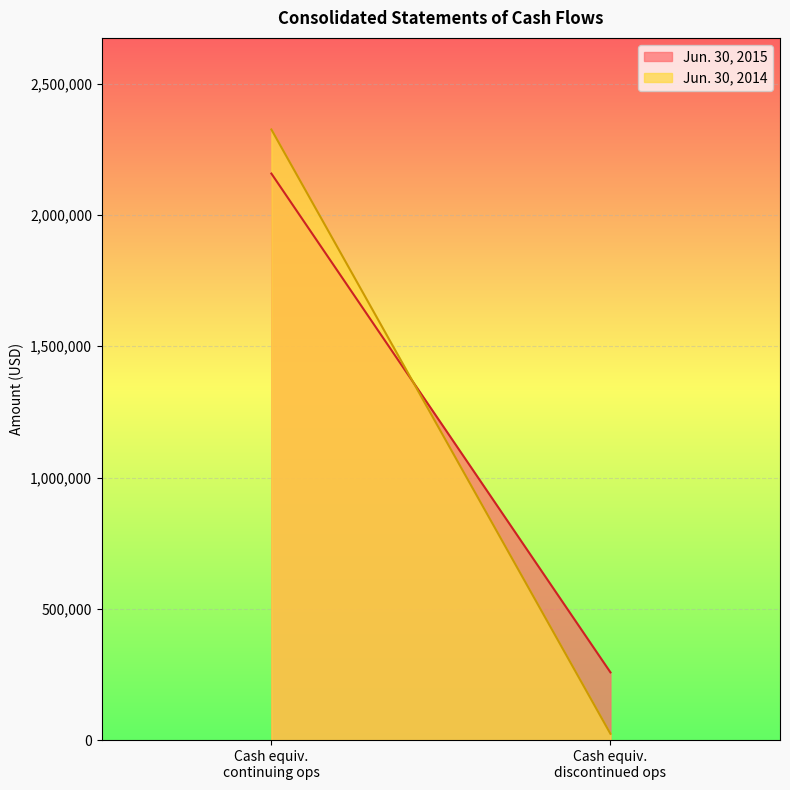

What is the smallest value displayed?

23855